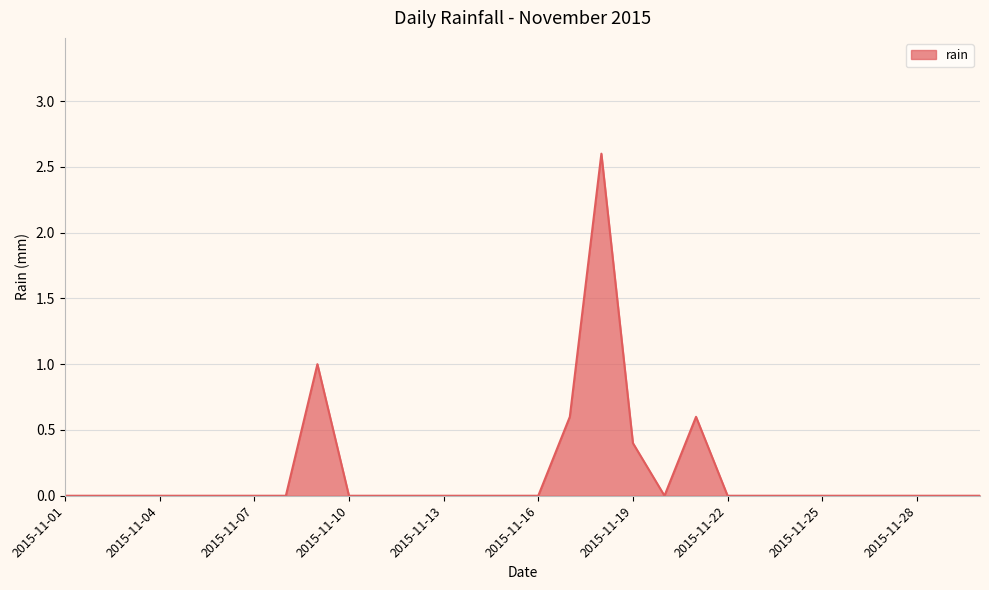

What is the difference between the maximum and minimum values?

2.6